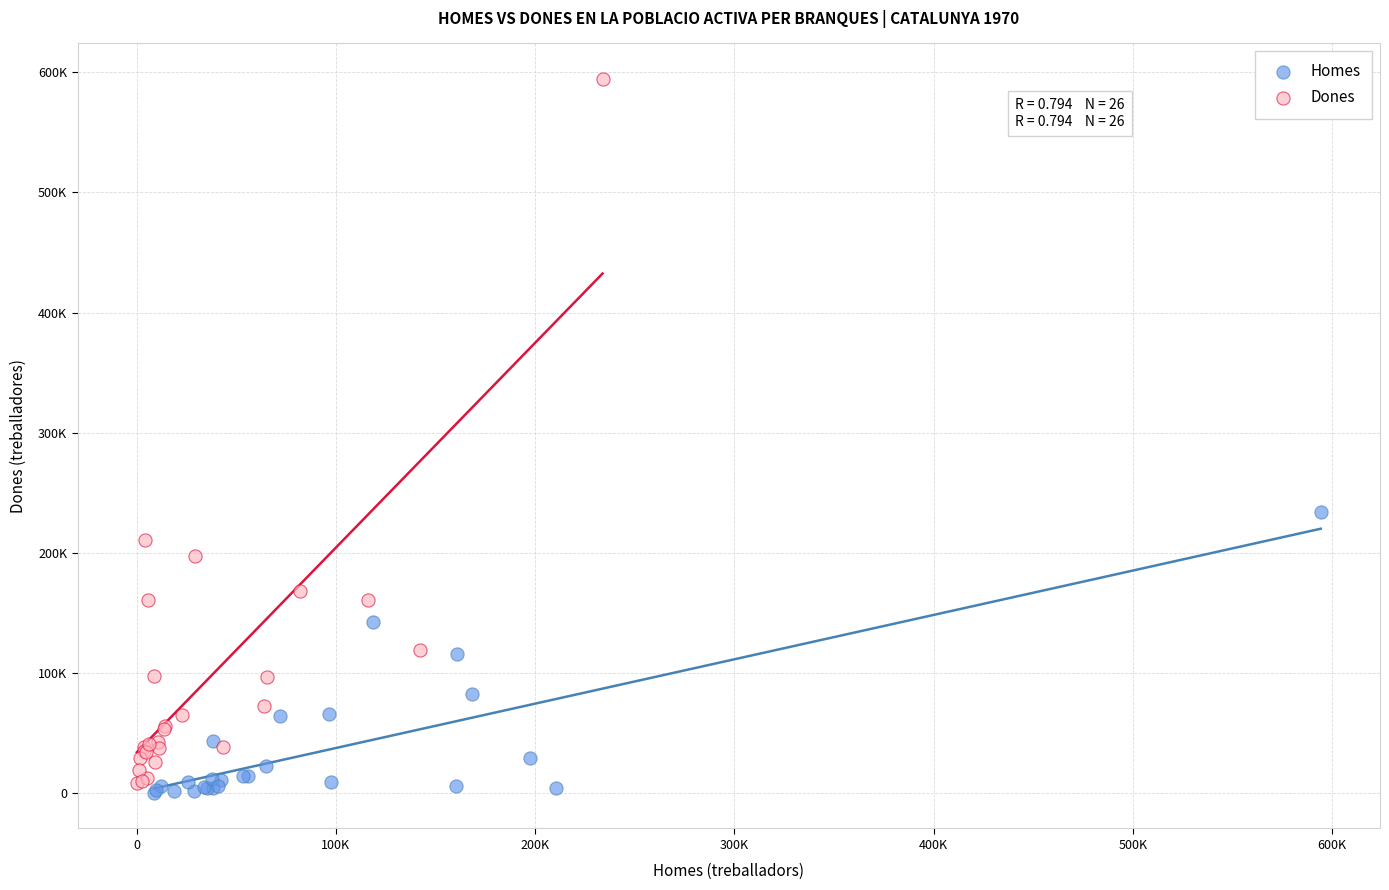

What are all the series names shown in the legend?

Homes, Dones